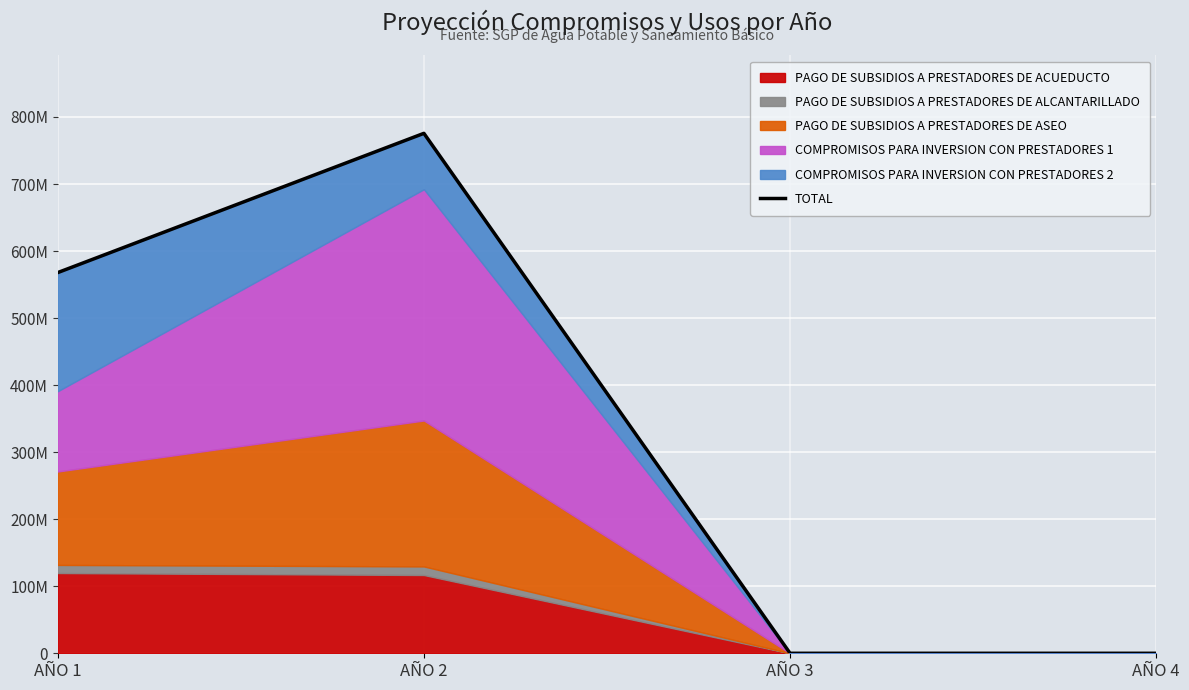

Where is the data nearest to the value 387799569?

AÑO 1